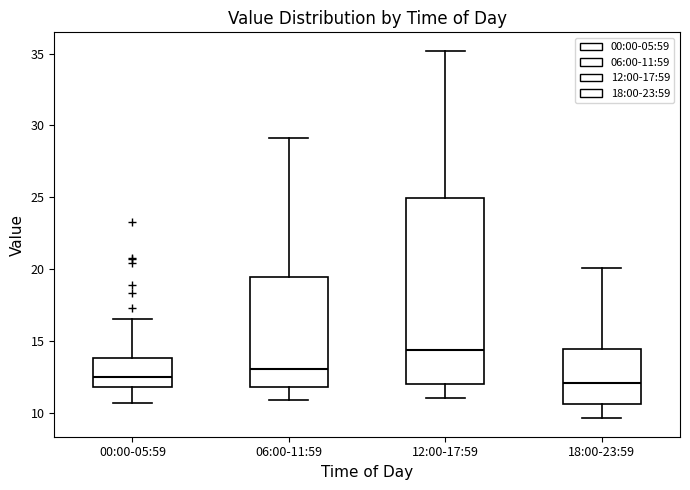

Which box has the highest median line?

12:00-17:59